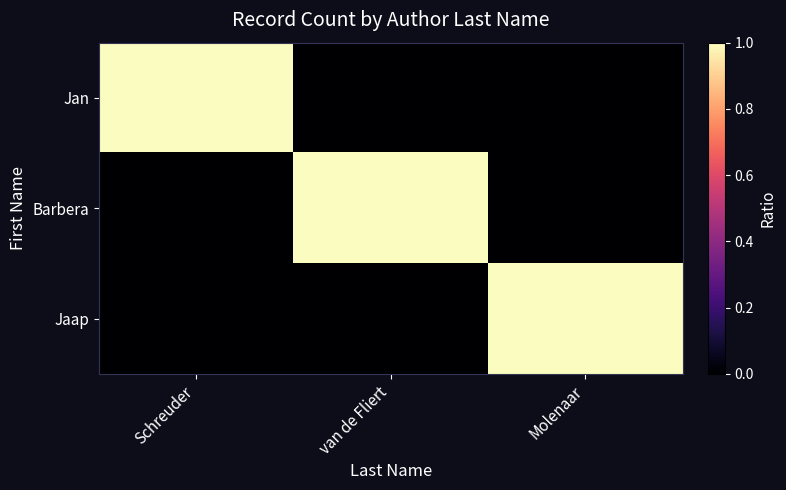

Which series has the widest spread of values?

Jan